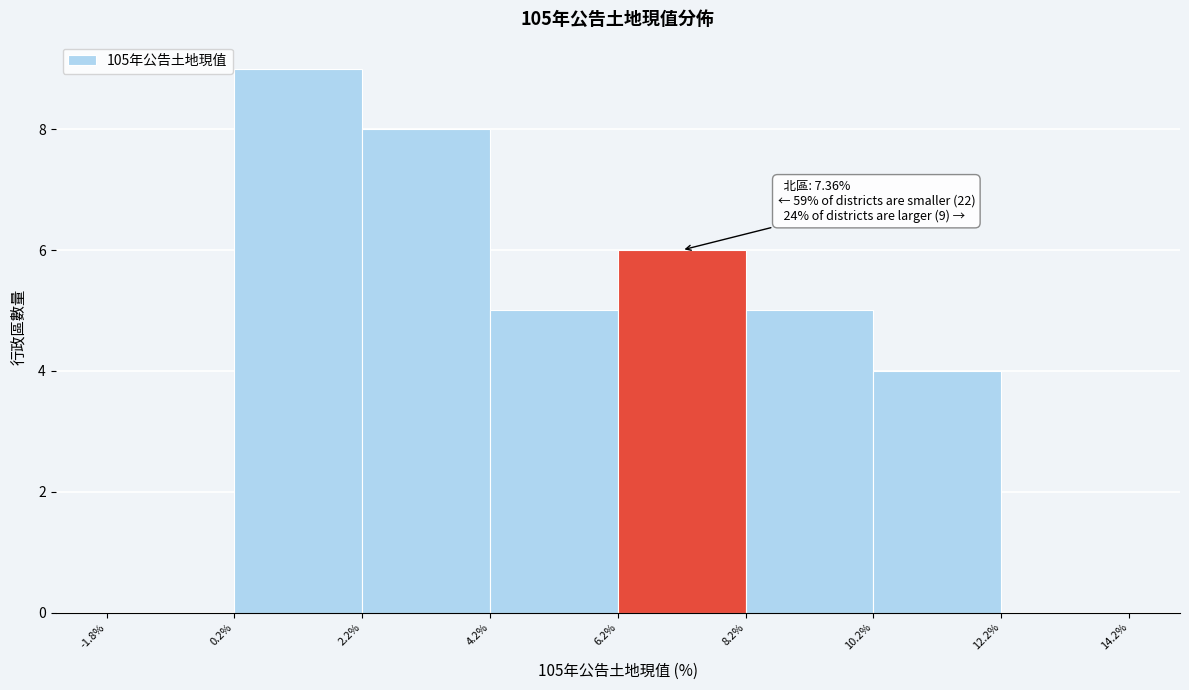

Which range on the x-axis has the tallest bar?

0.2% to 2.2%